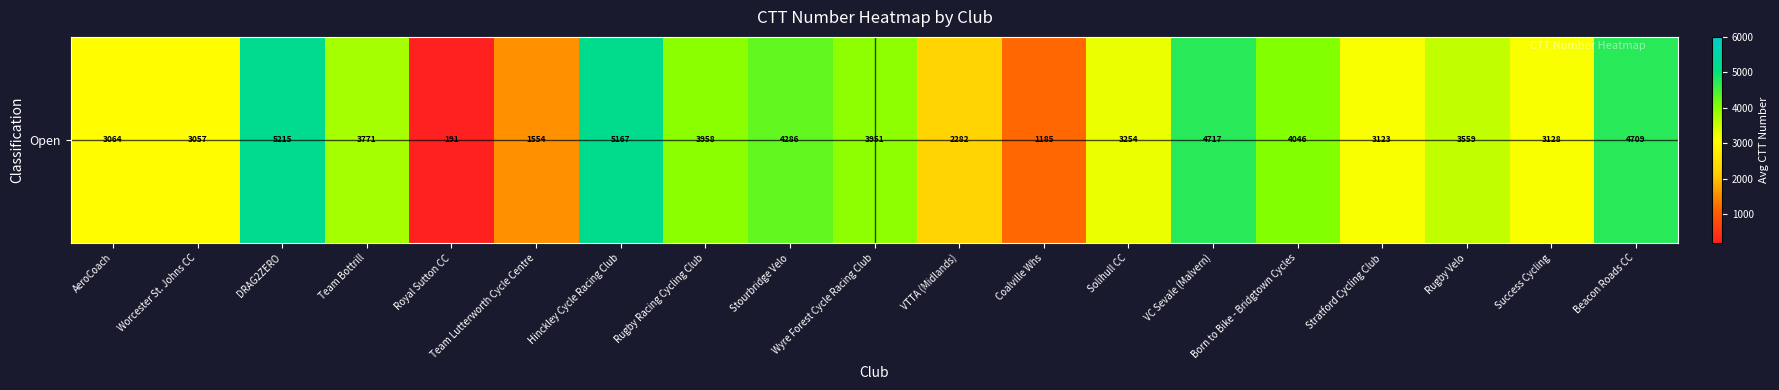

What is the maximum value shown in the chart?

5215.0